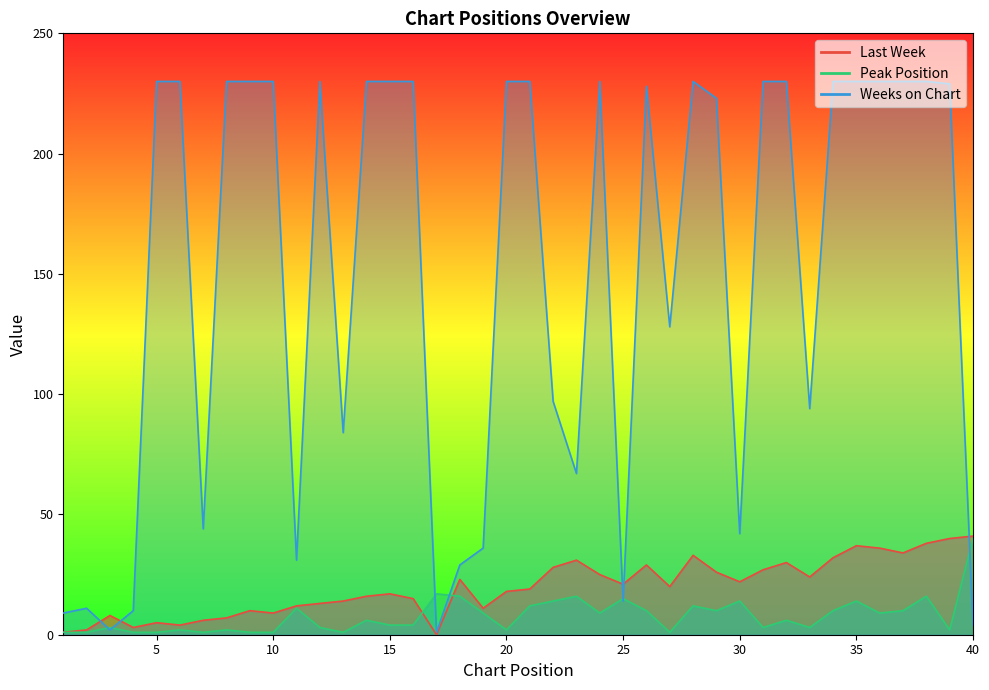

Where is Last Week nearest to the value 20?

27